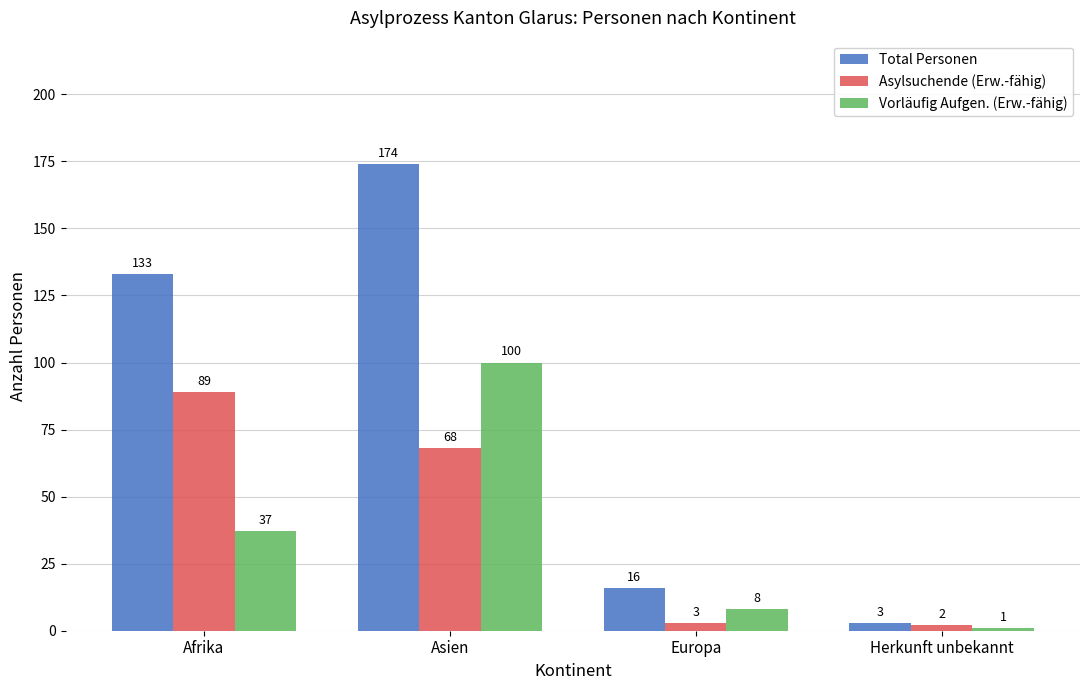

True or false: Total Personen has a value of 25 at Europa.

False